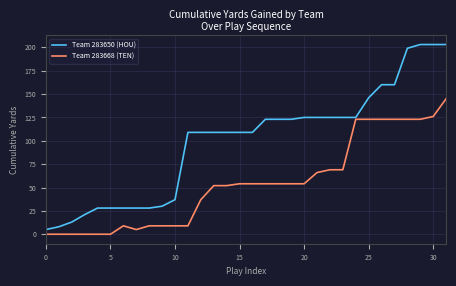

What is the highest value of the Team 283668 (TEN) series?

145